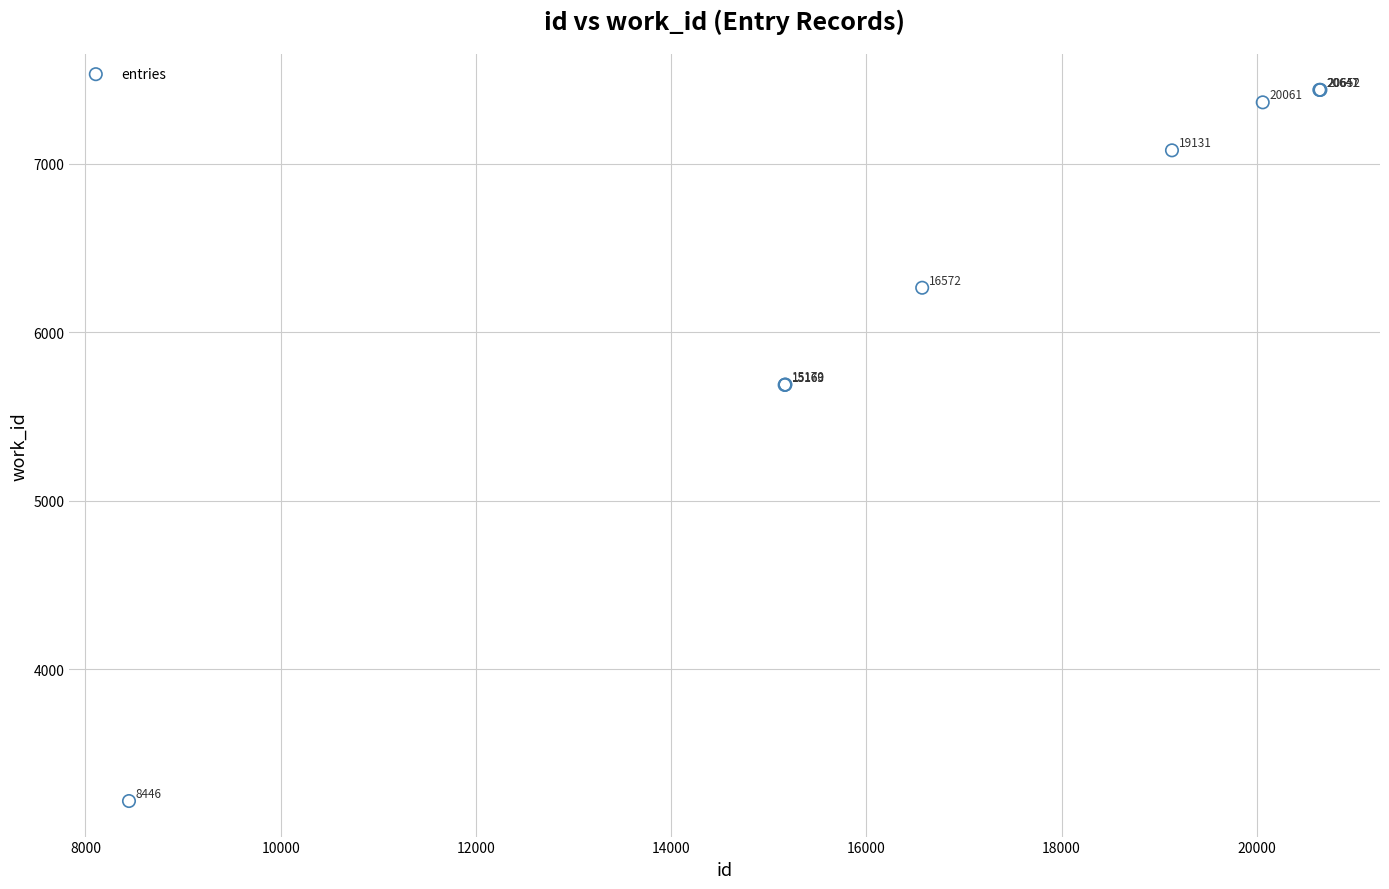

What Y value in the scatter plot is closest to 5327?

5687